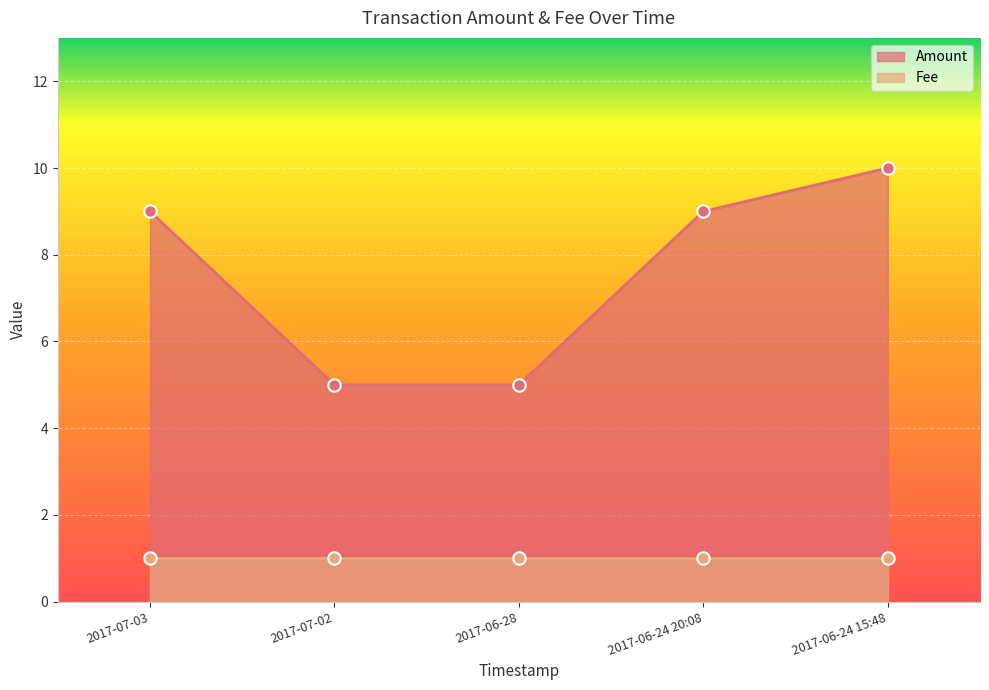

Between 2017-06-24 20:08 and 2017-06-24 15:48, which is larger?

2017-06-24 15:48